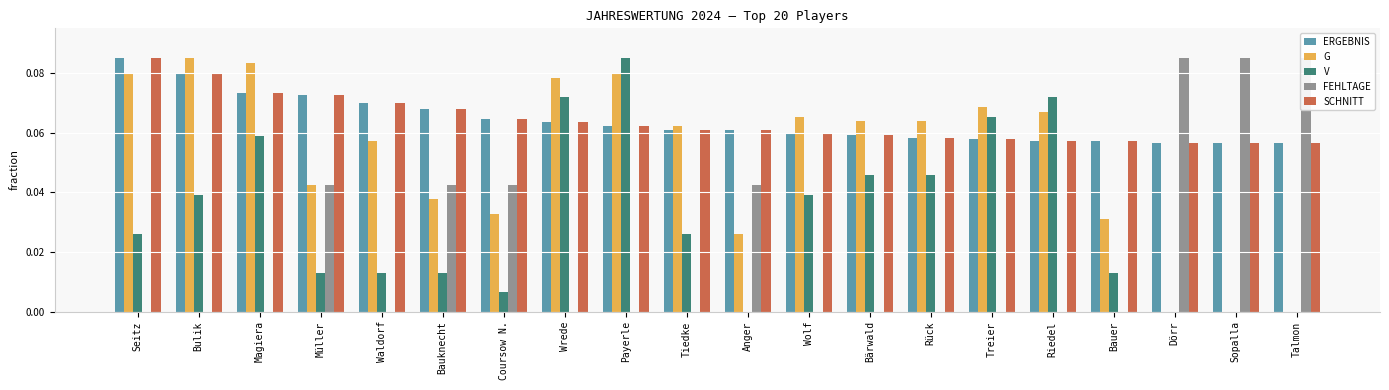

What position from the left is Bulik?

2